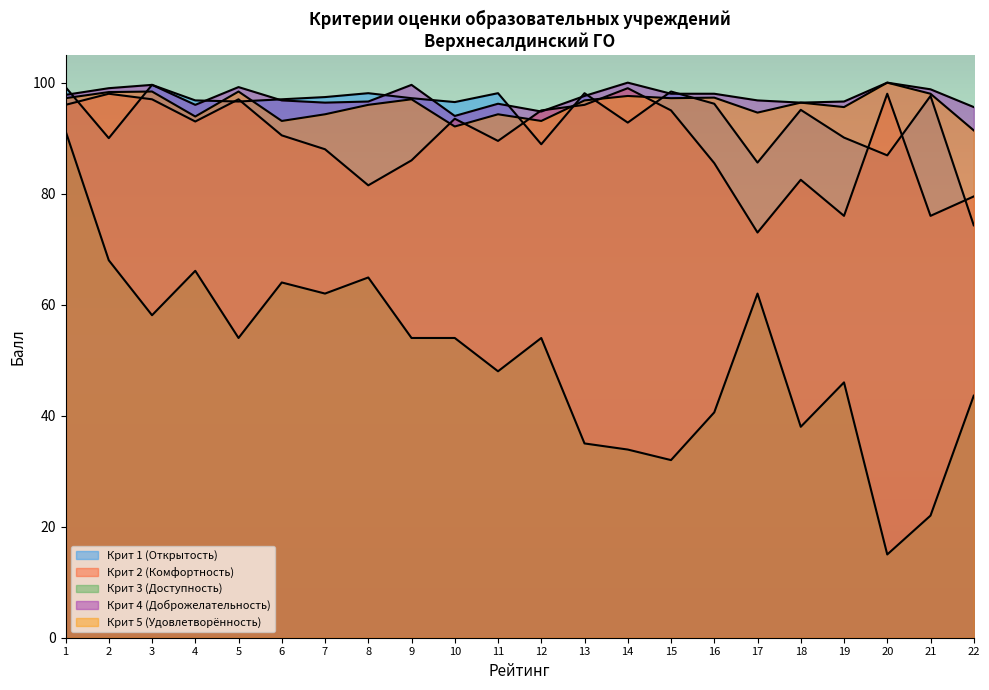

What is the spread (max minus min) of values at 4?

30.7